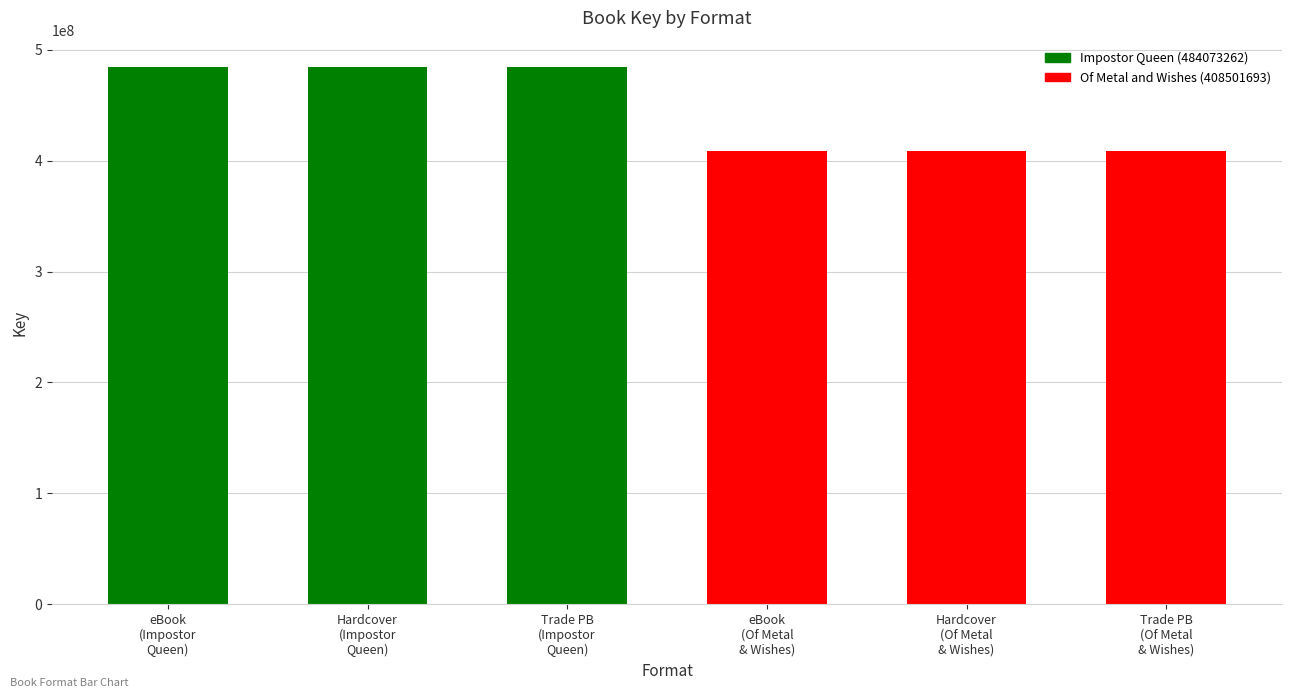

What is the value of the 3rd bar from the left?

484073262